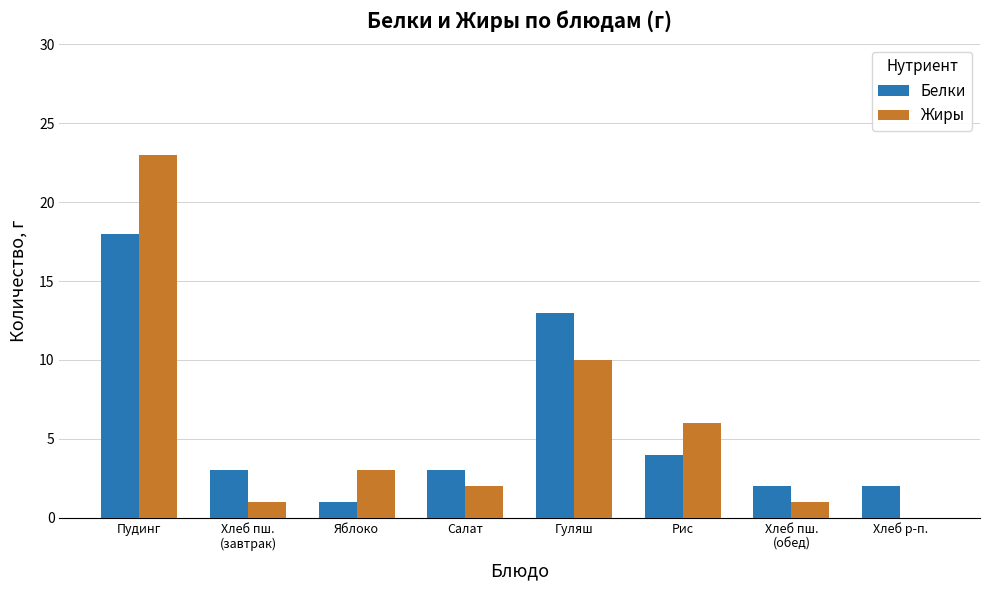

Where is Жиры nearest to the value 11?

Гуляш